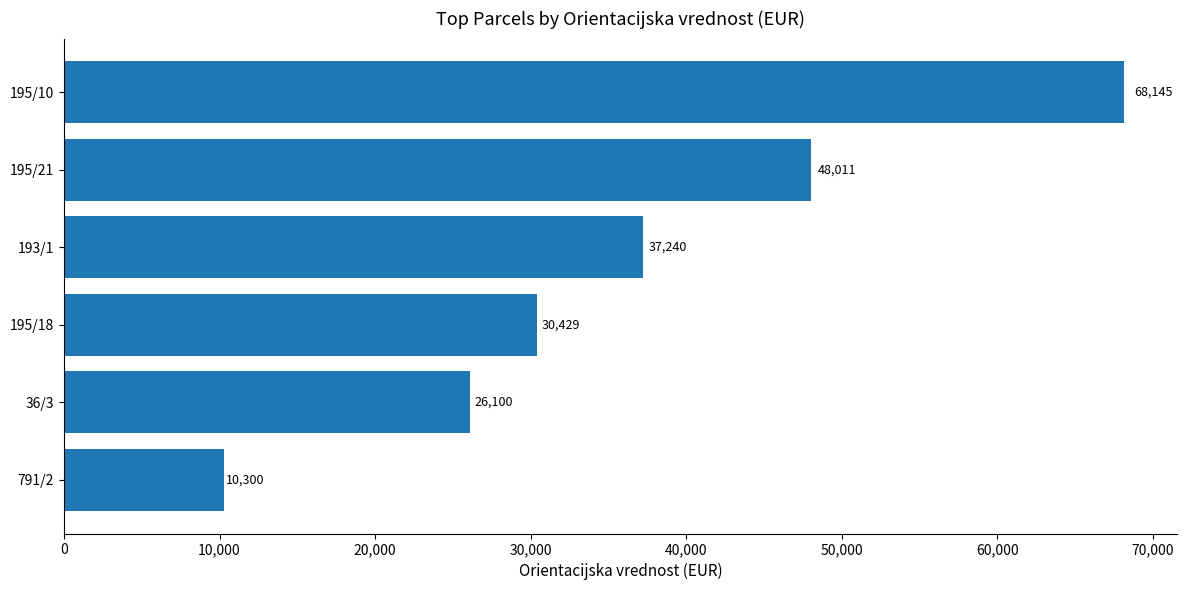

Rank the categories by value from highest to lowest.

195/10, 195/21, 193/1, 195/18, 36/3, 791/2